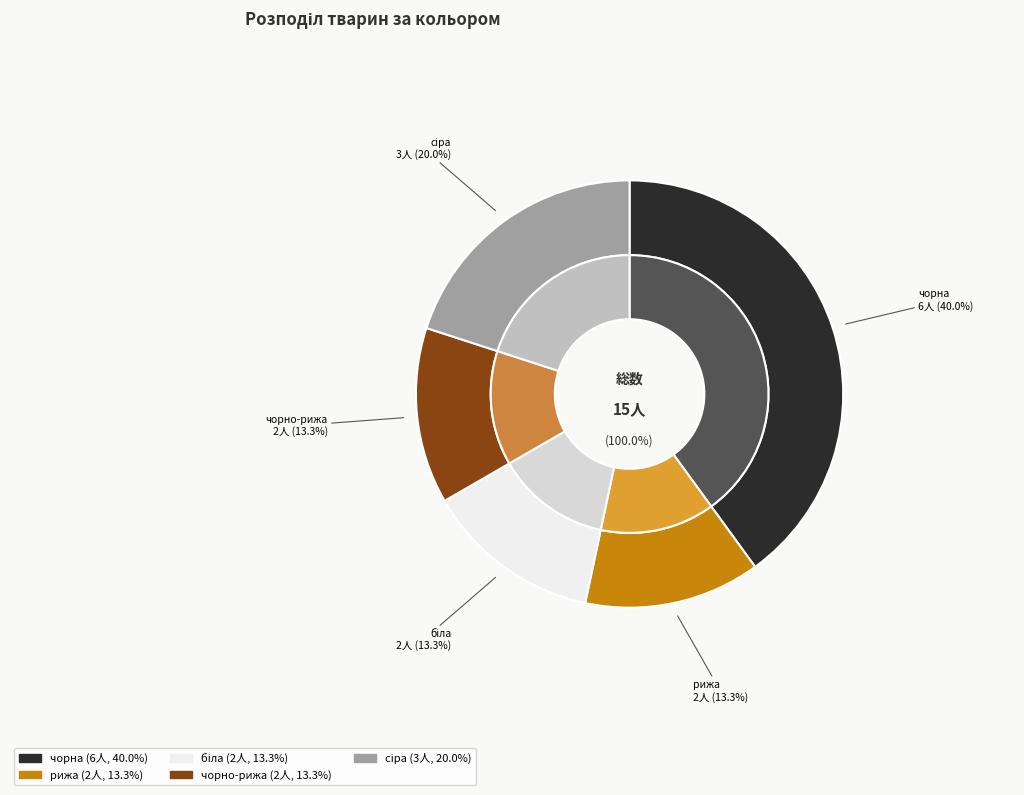

Which slice is the largest?

чорна